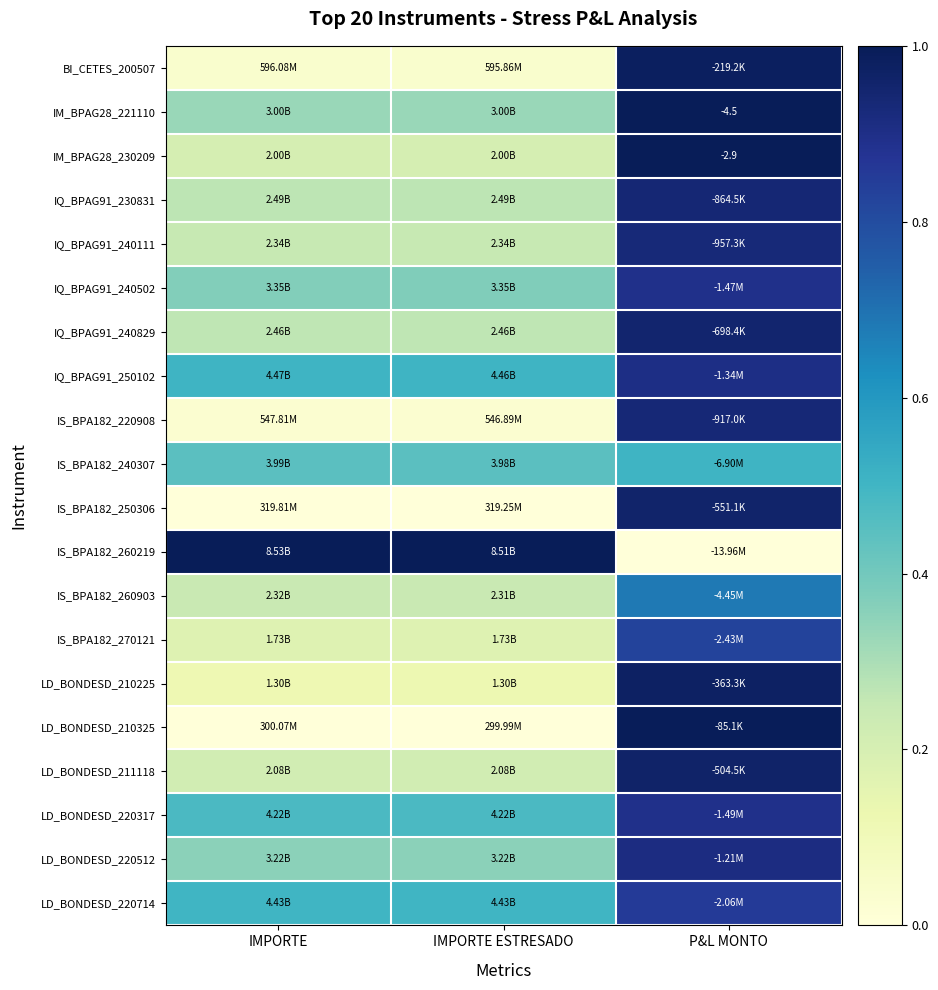

What is the approximate value of IM_BPAG28_230209 at P&L MONTO?

1.0